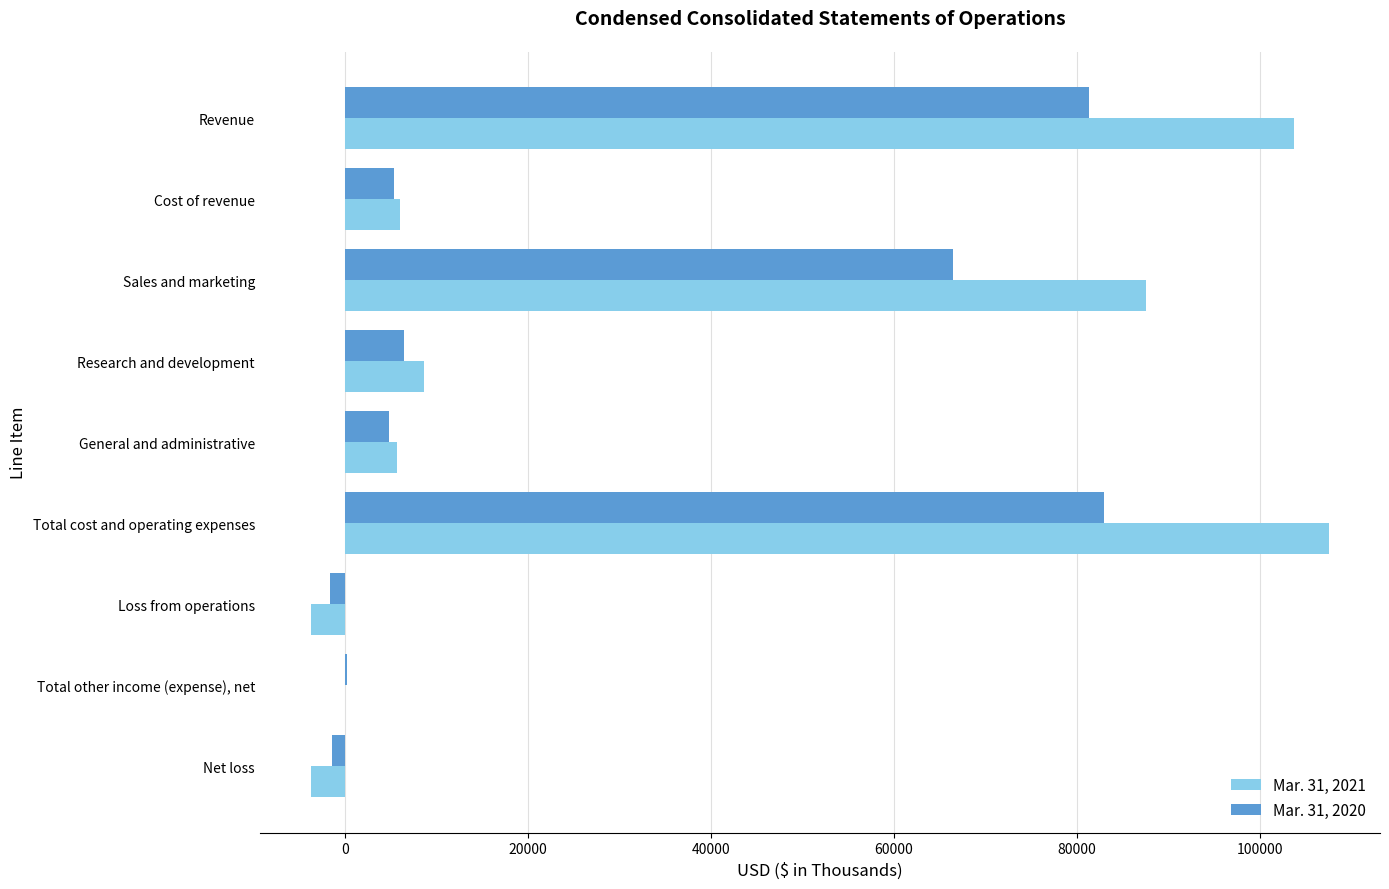

At which label does Mar. 31, 2021 reach its peak?

Total cost and operating expenses